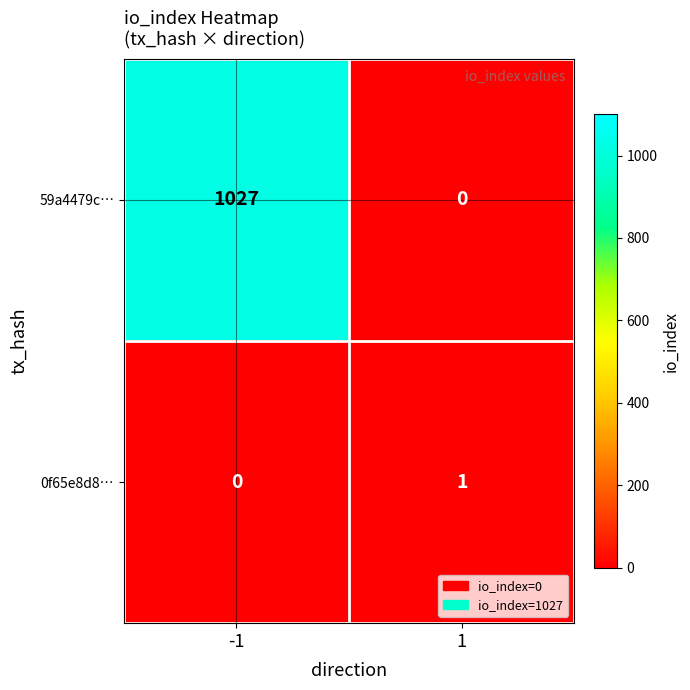

What is the highest value of the 59a4479c… series?

1027